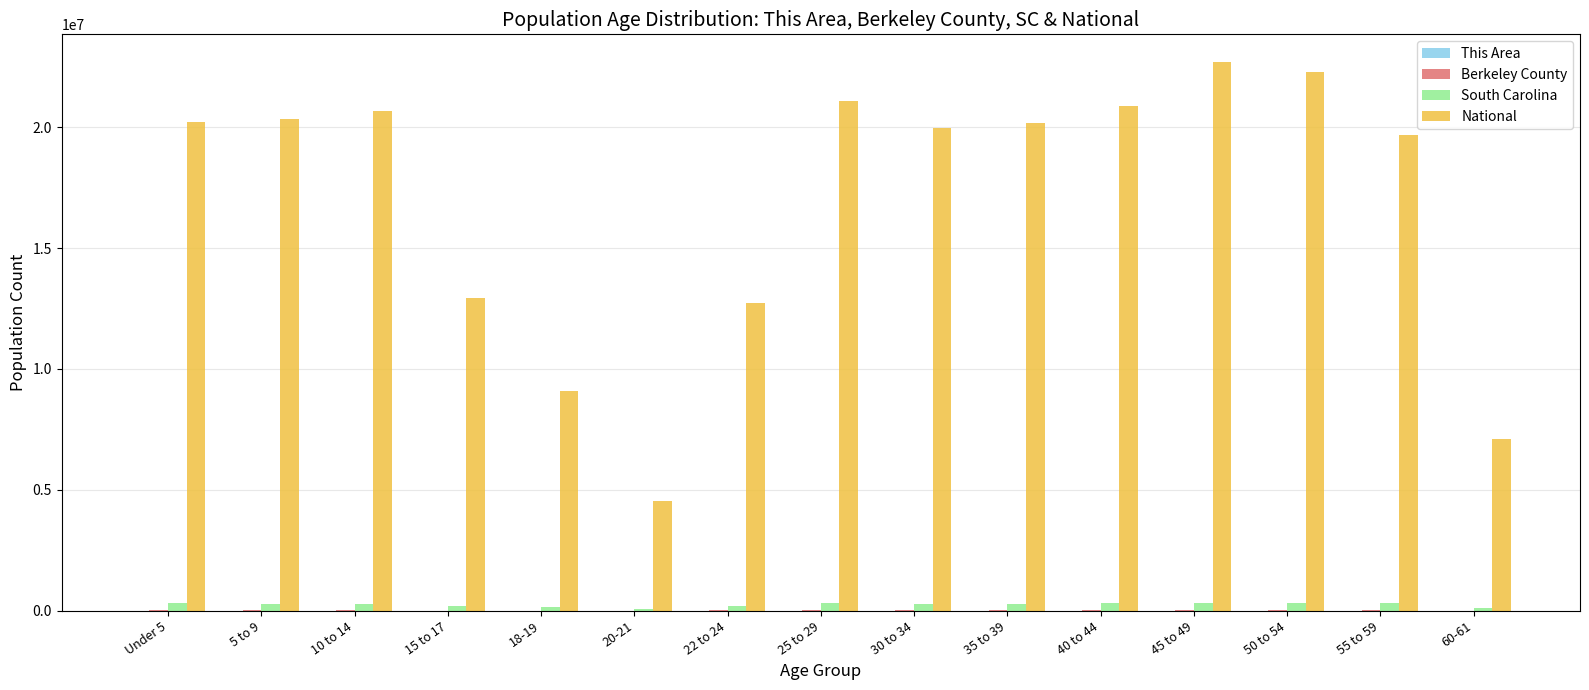

What is the maximum value shown in the chart?

22708591